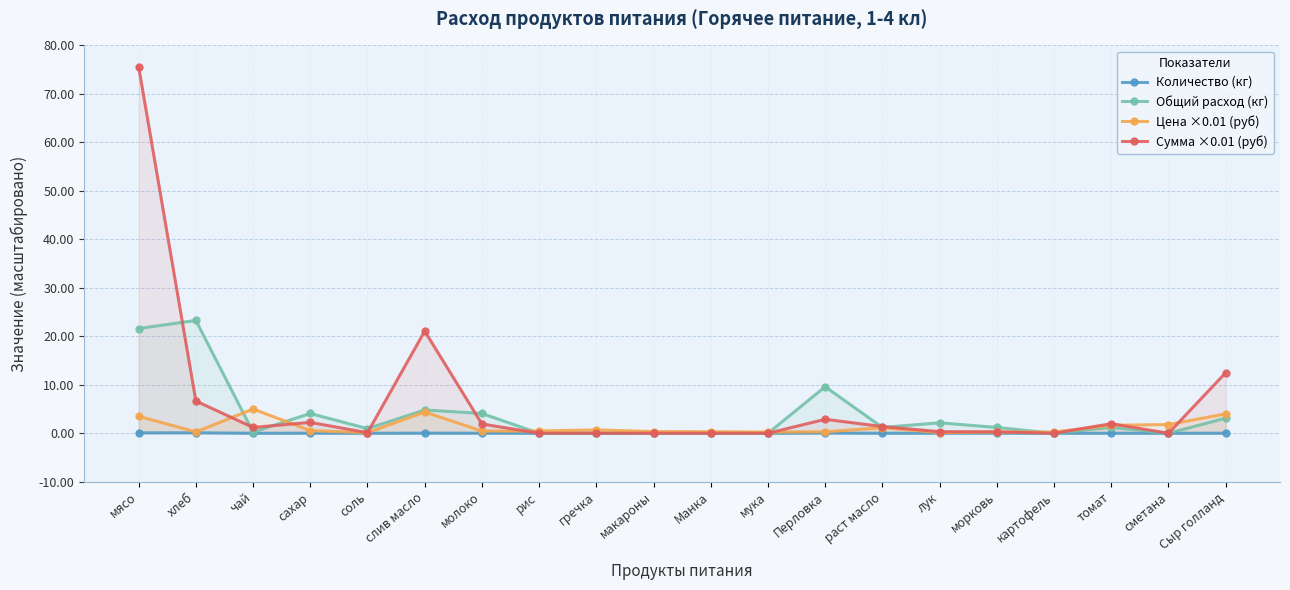

Which series has the largest range (max minus min)?

Сумма ×0.01 (руб)